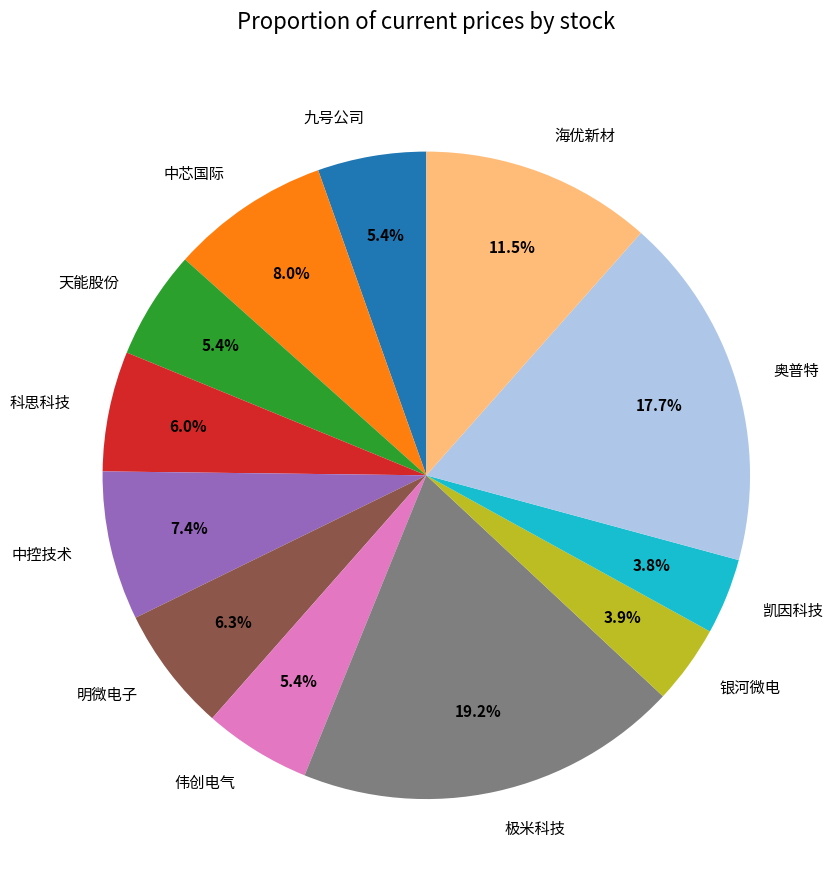

True or false: 凯因科技 accounts for 15% of the total.

False